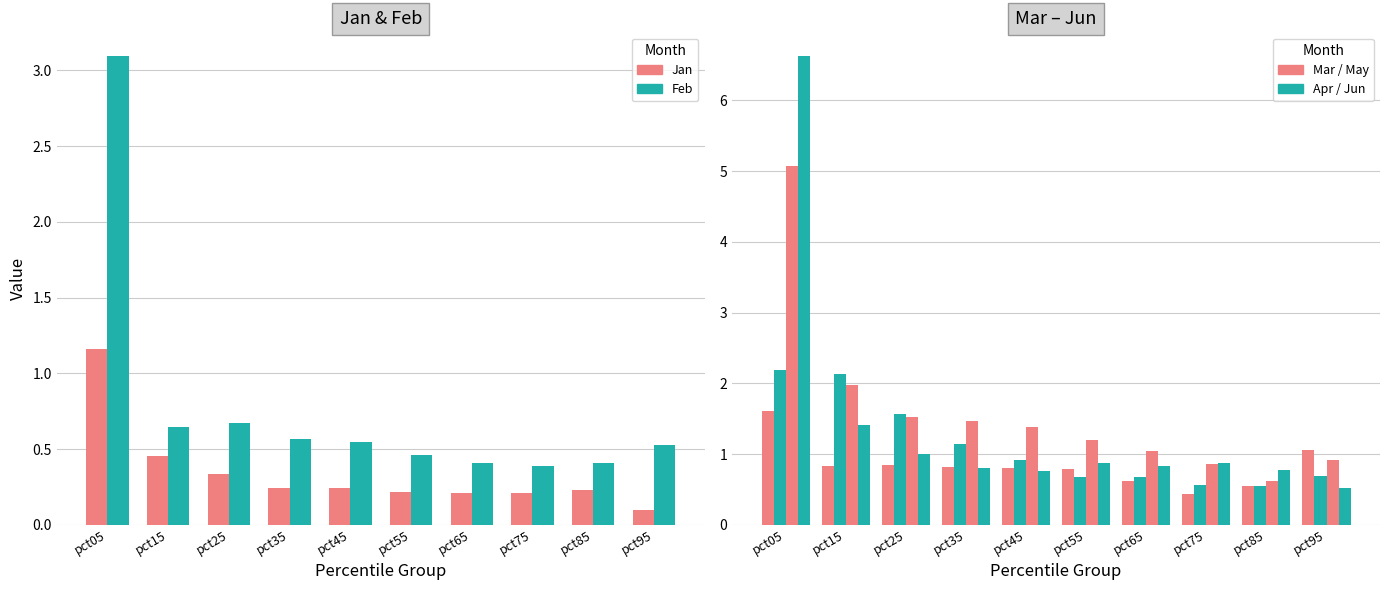

What is the value of the Feb bar at the 4th from the left?

0.6